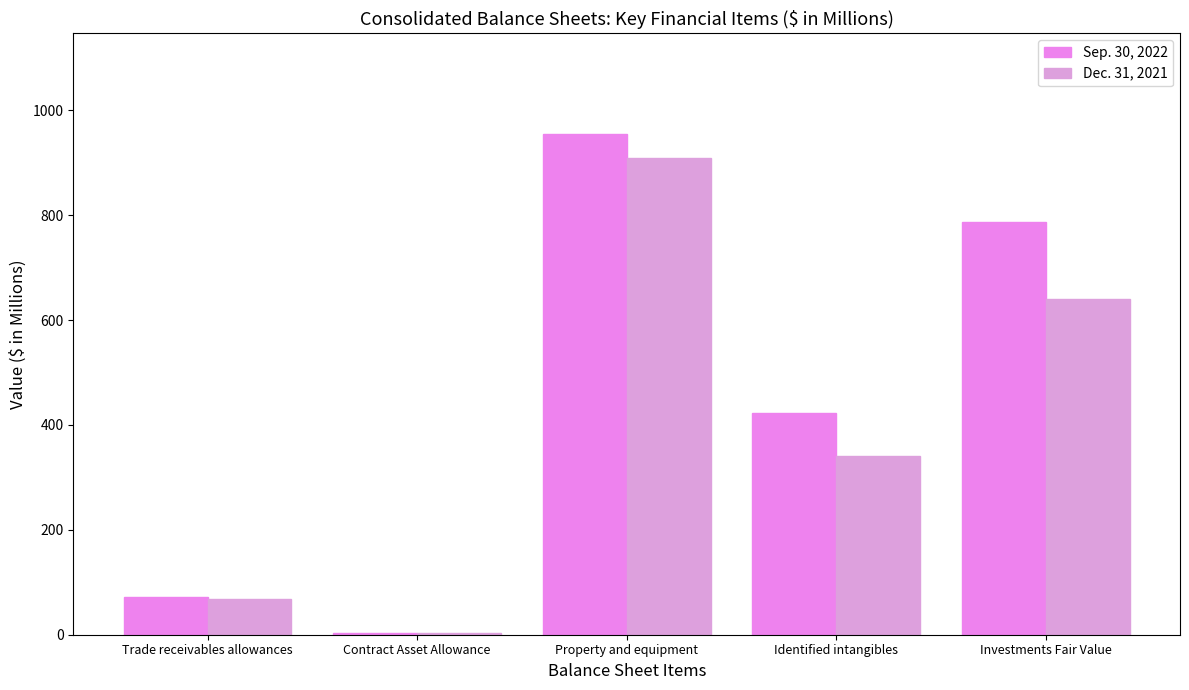

Count the number of categories in the chart.

5